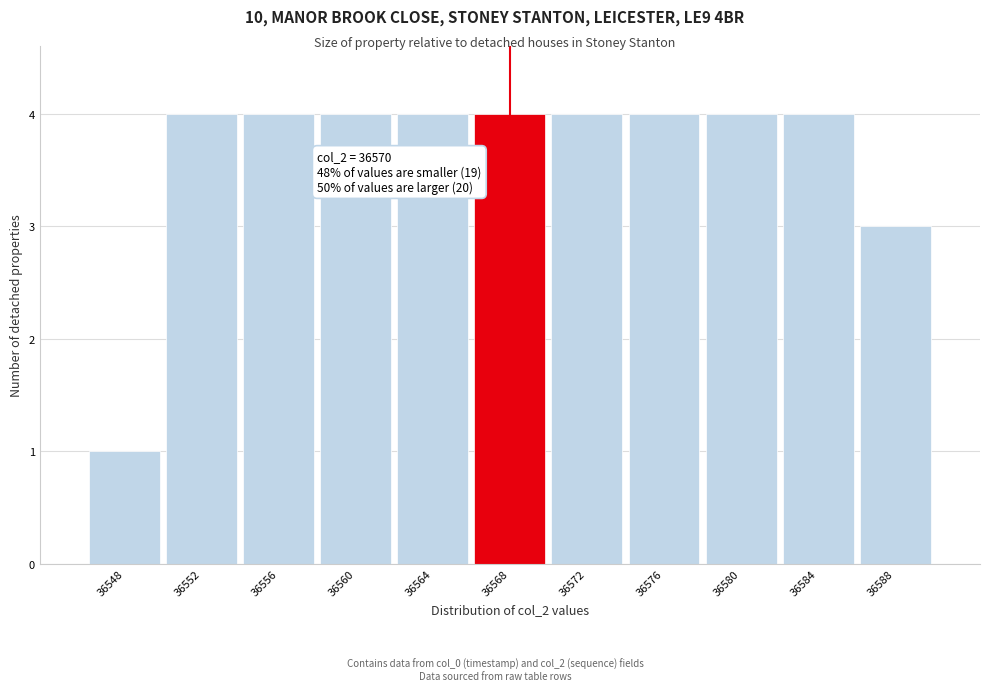

Reading left to right, list all the values displayed in this chart.

36548=1	36552=4	36556=4	36560=4	36564=4	36568=4	36572=4	36576=4	36580=4	36584=4	36588=3